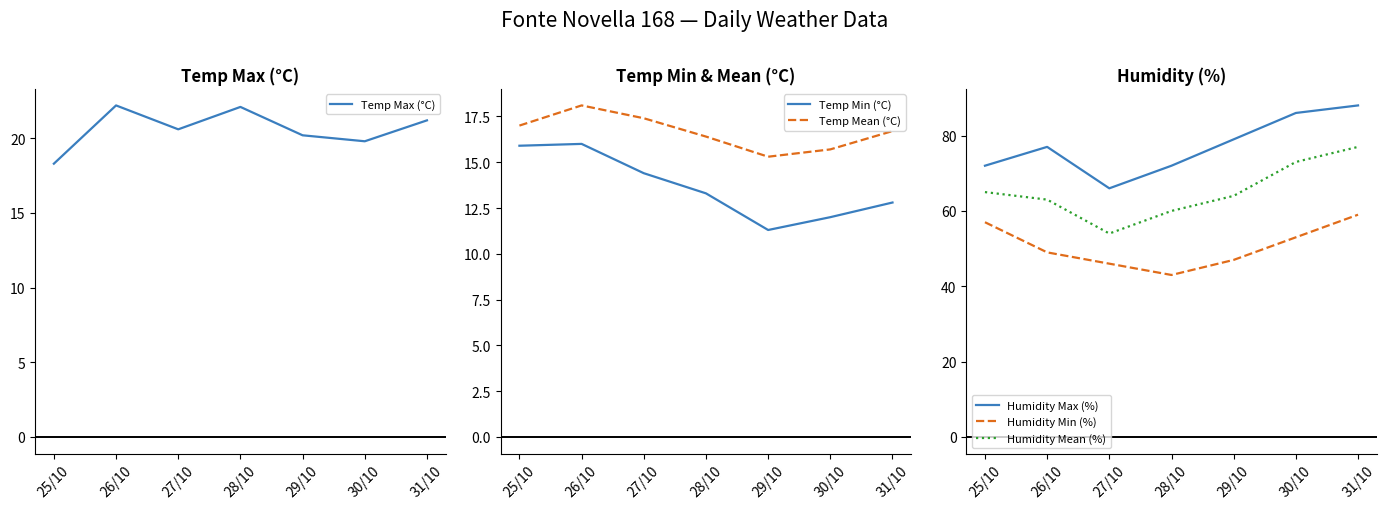

What is the maximum value shown in the chart?

88.0